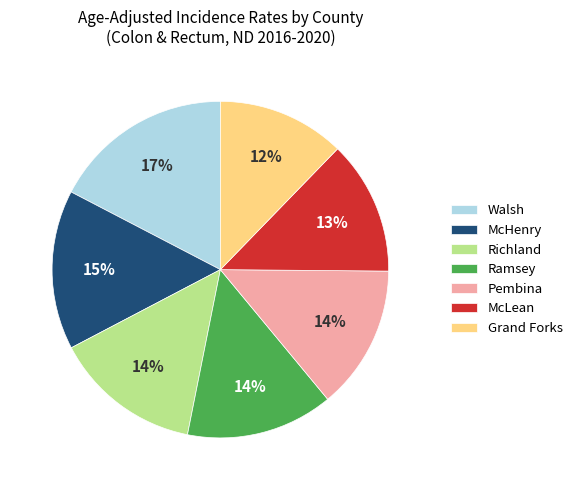

What percentage is the Pembina slice, to the nearest percent?

14%